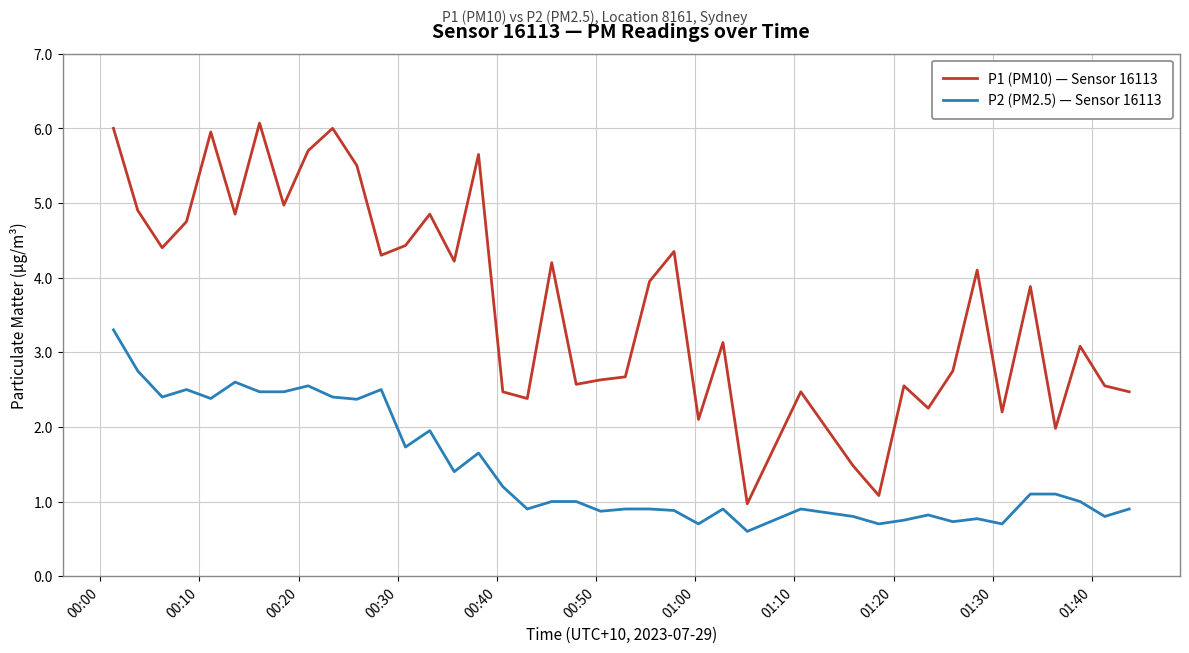

What is the smallest value displayed?

0.6